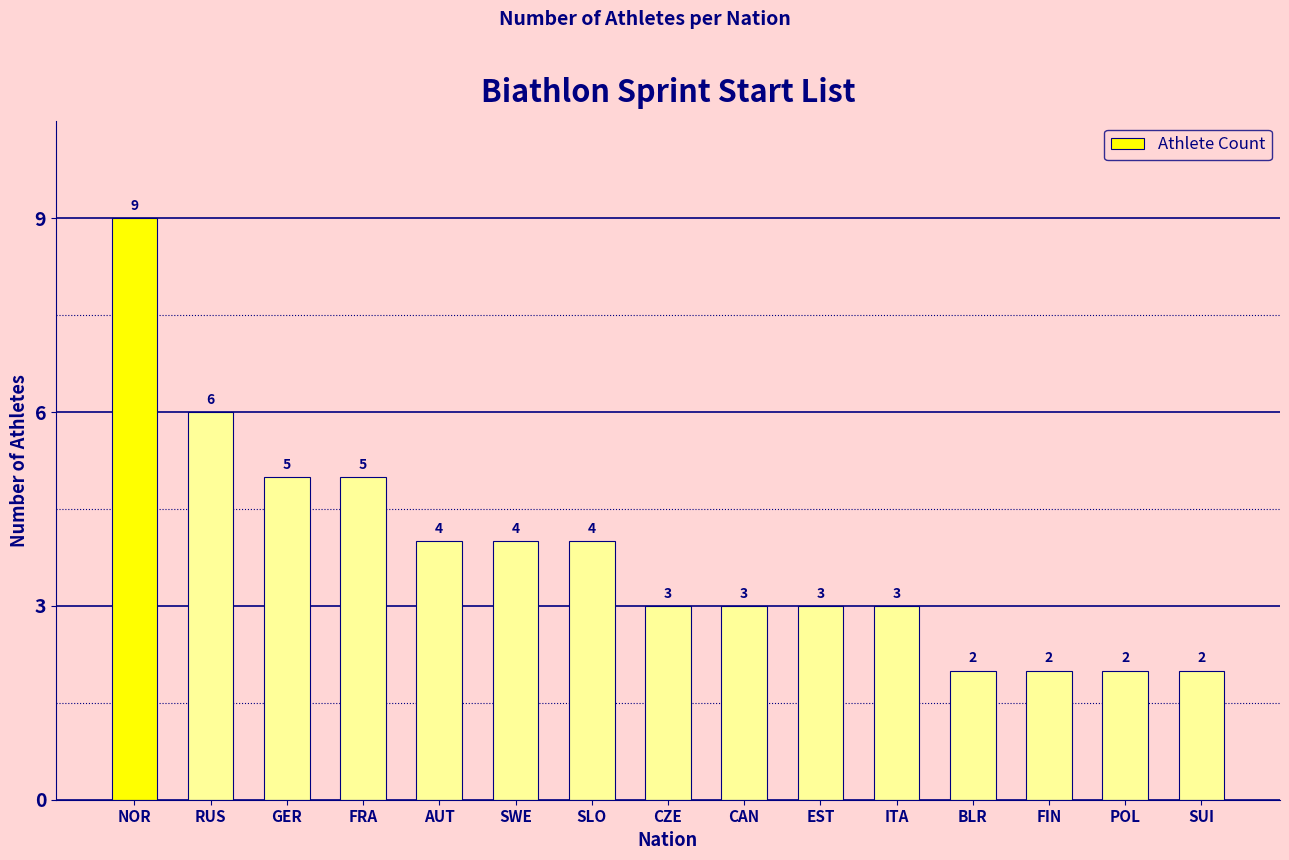

How many distinct data groups are displayed?

1